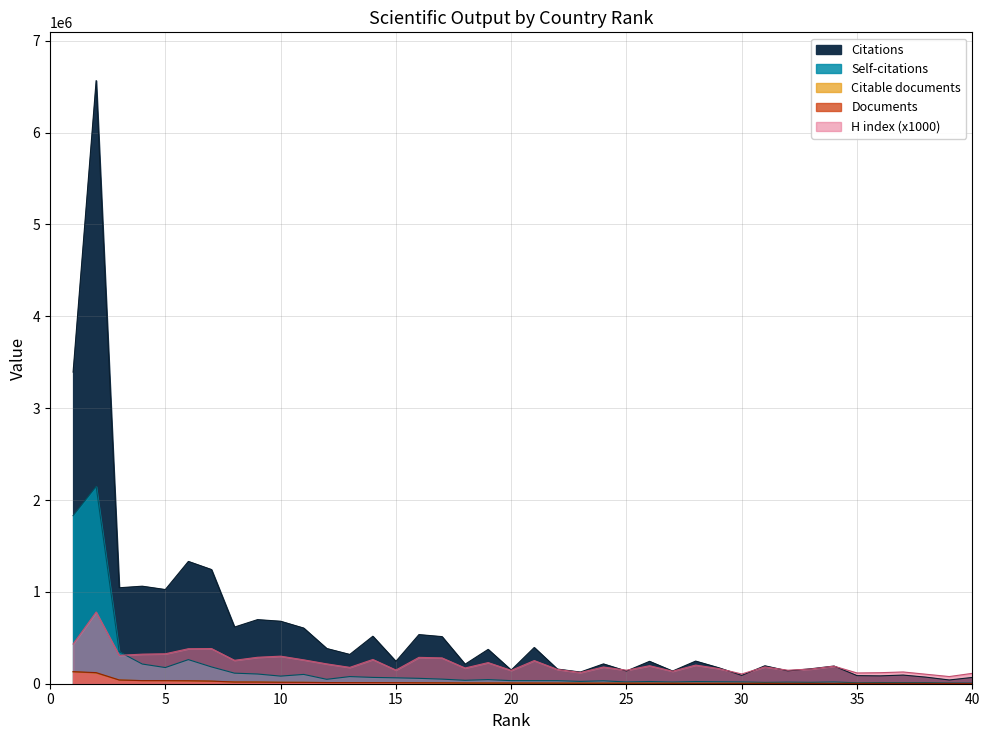

What is the minimum value for Citations?

40776